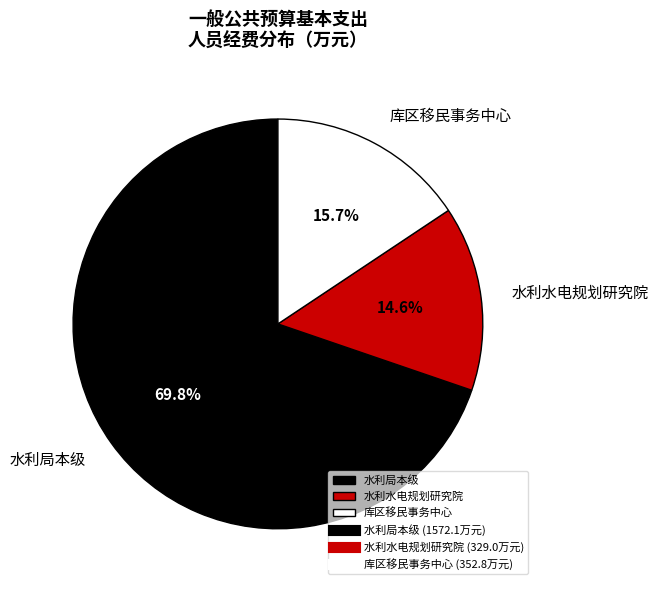

Between 库区移民事务中心 and 水利局本级, which is larger?

水利局本级